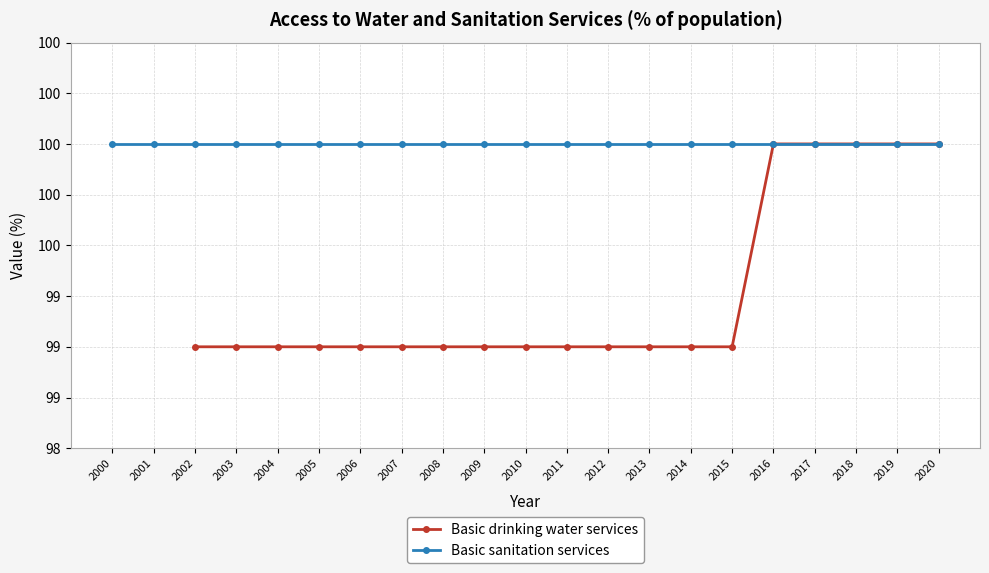

What is the value of the 9th point from the left?

99